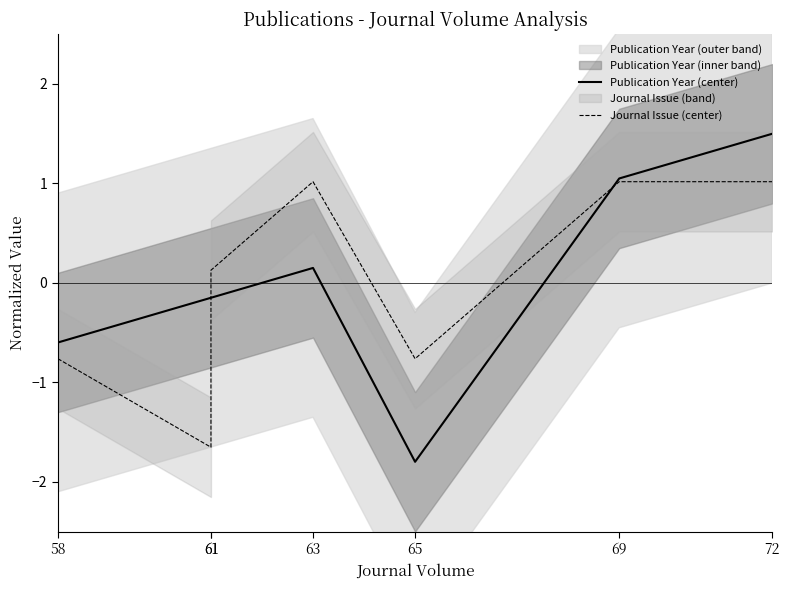

What is the difference between the highest and lowest values at 63?

0.9